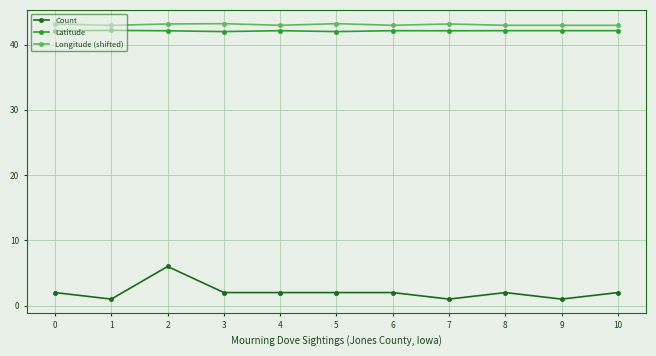

The Longitude (shifted) series shows 68.1 at 8. True or false?

False